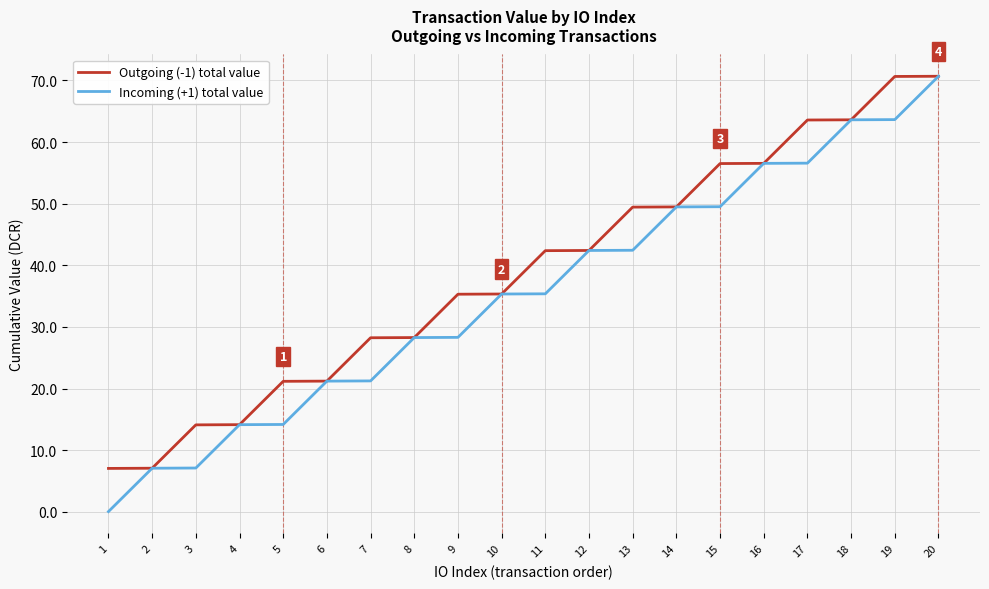

Is it true that Incoming (+1) total value equals 11.7 at 12?

False